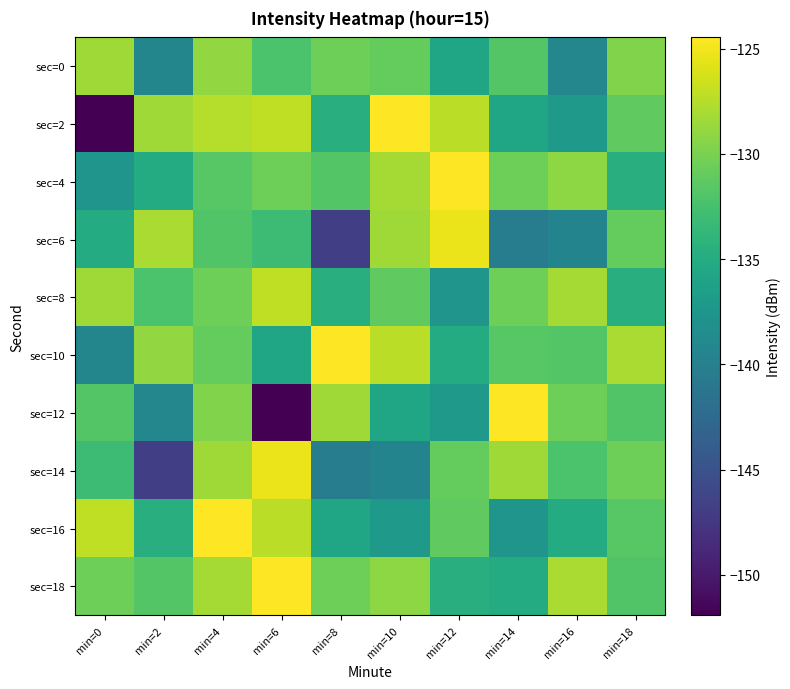

Rank the series by their maximum value, from highest to lowest.

sec=4, sec=12, sec=18, sec=2, sec=10, sec=16, sec=6, sec=14, sec=8, sec=0